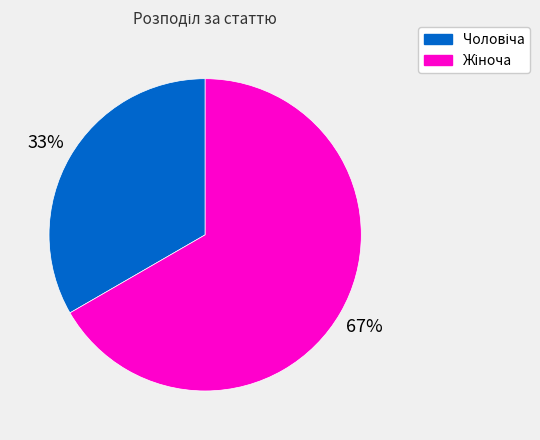

Is there any slice that represents more than half of the pie?

Yes